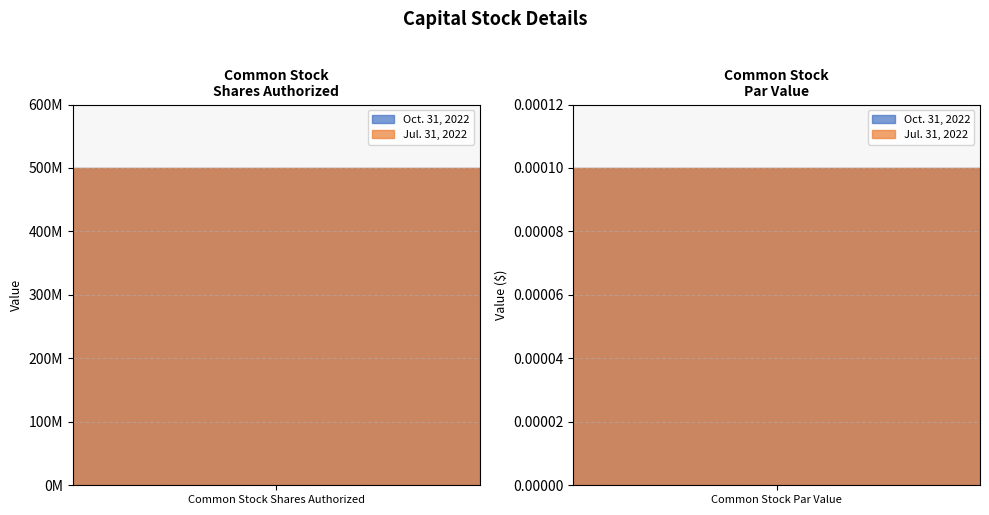

At which category is the sum across all series the highest?

Common Stock Shares Authorized